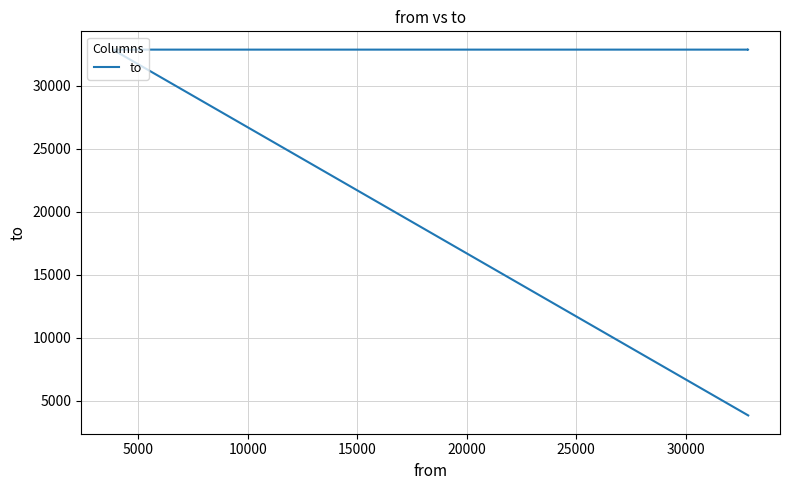

What is the maximum value shown in the chart?

32850